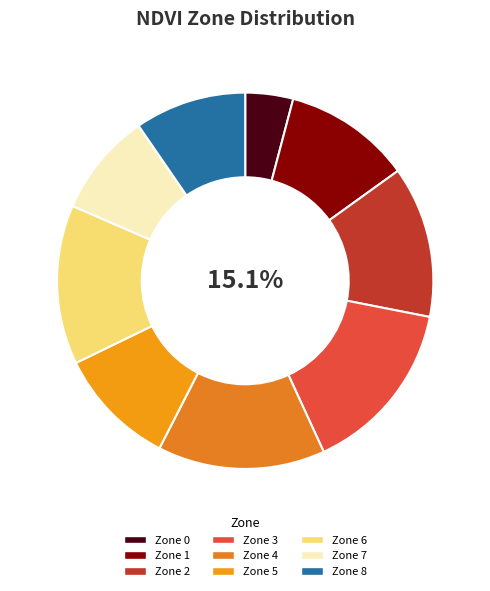

To the nearest percent, what portion does Zone 2 represent?

13%